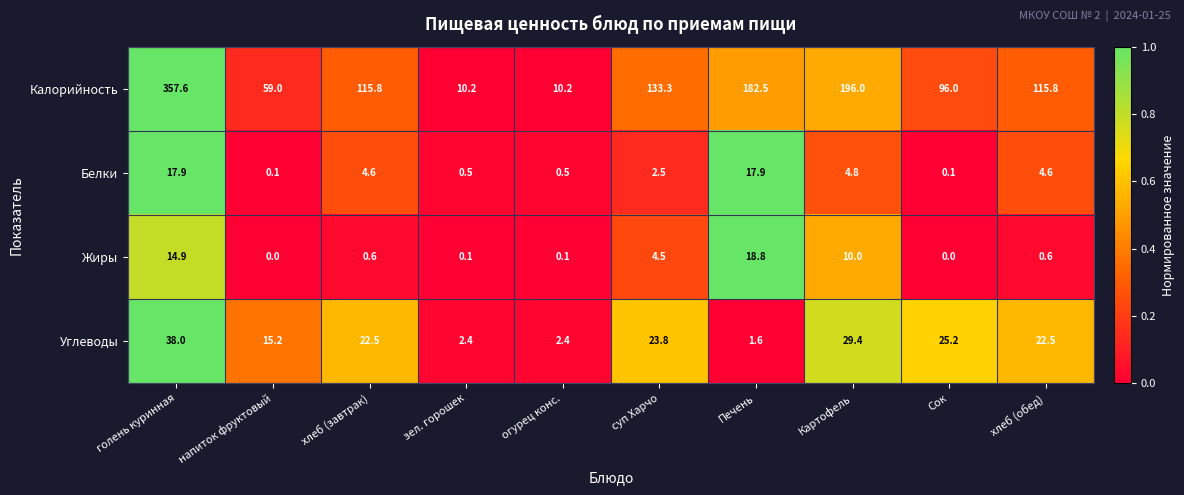

What is the spread (max minus min) of values at суп Харчо?

130.8